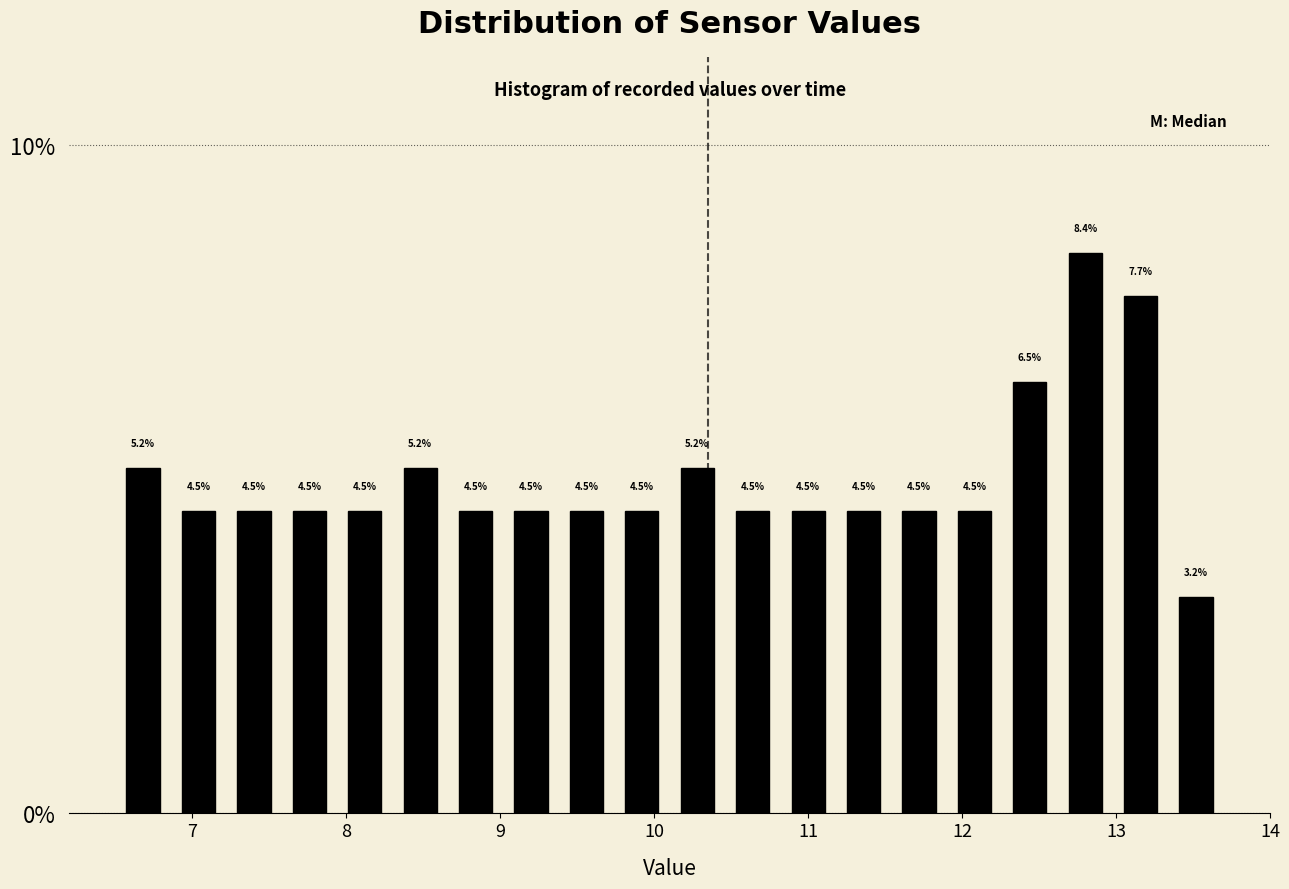

Read against the x-axis, roughly where is the centre of the tallest bar?

12.8